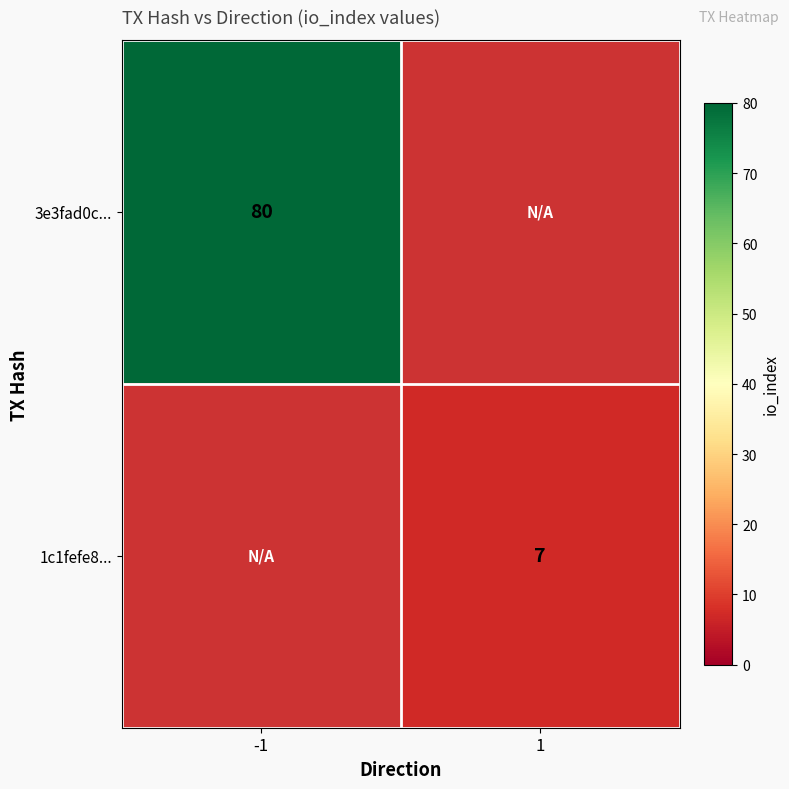

The value of 3e3fad0c... at -1 is 28.7. True or false?

False